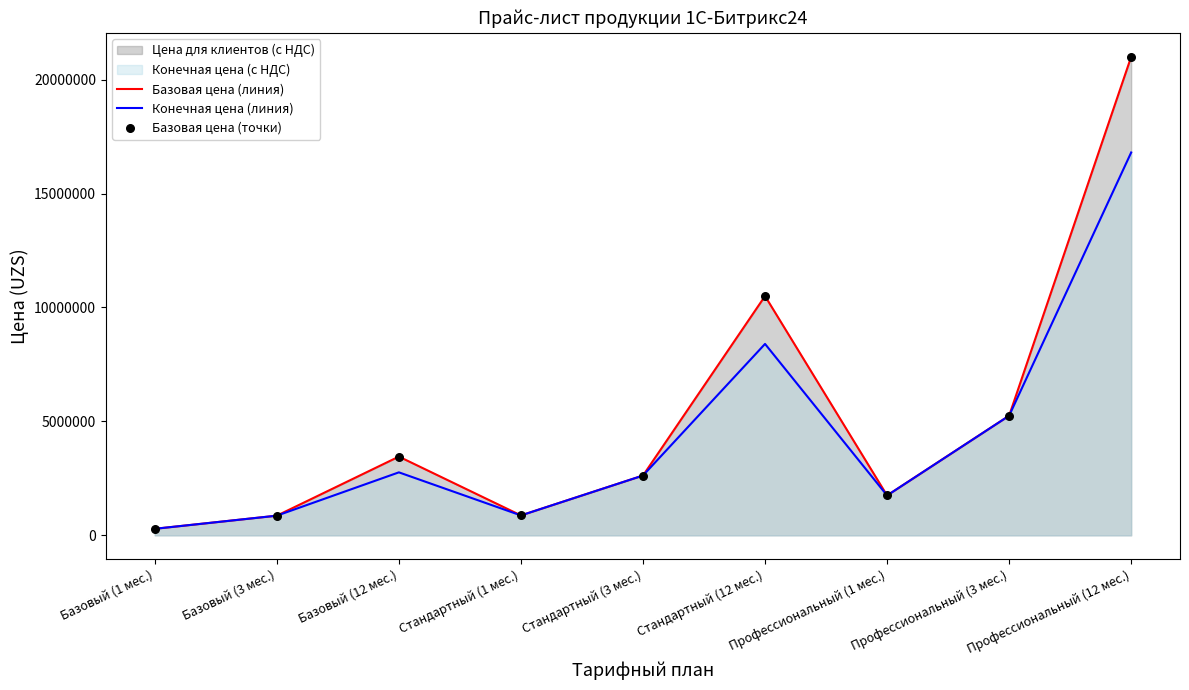

Which series reaches the minimum Y coordinate?

Базовая цена (линия)